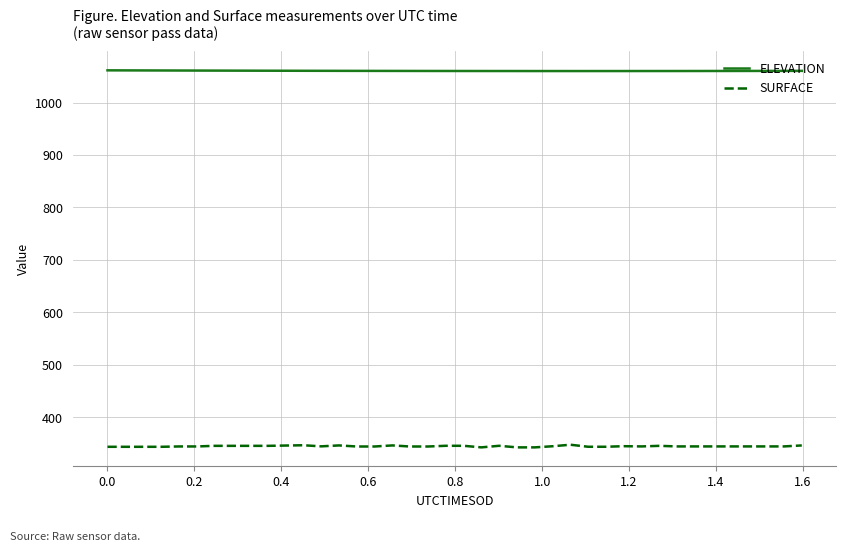

Is this an area chart (filled region under the line)?

No